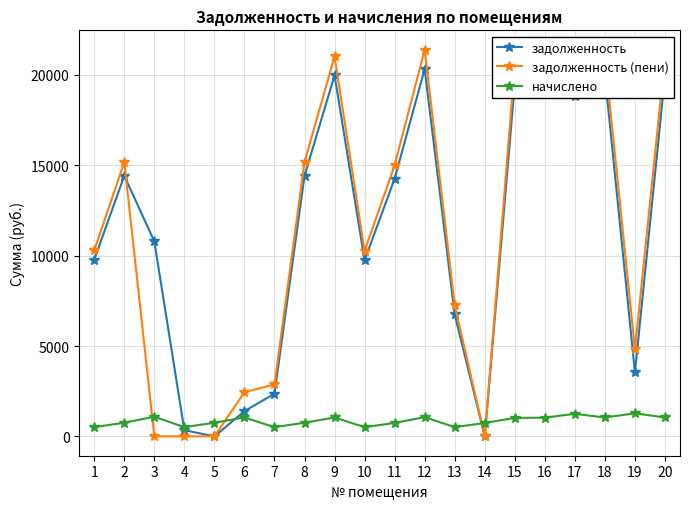

List the series in order of their peak value, highest first.

задолженность (пени), задолженность, начислено